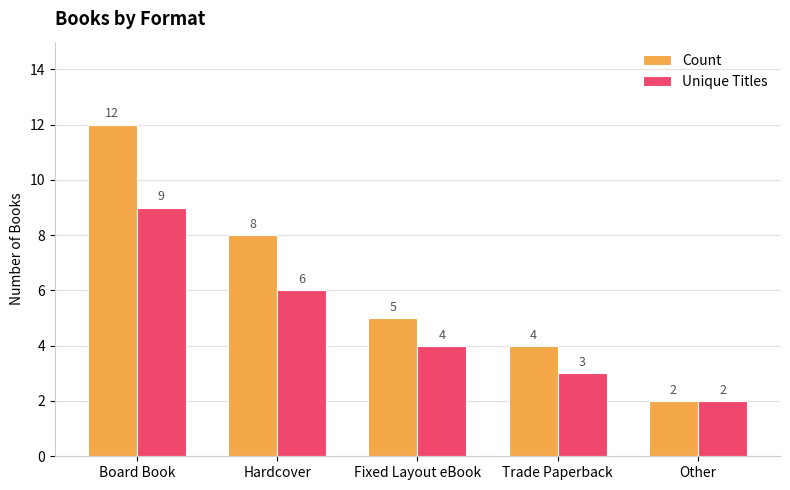

What are all the series names shown in the legend?

Count, Unique Titles